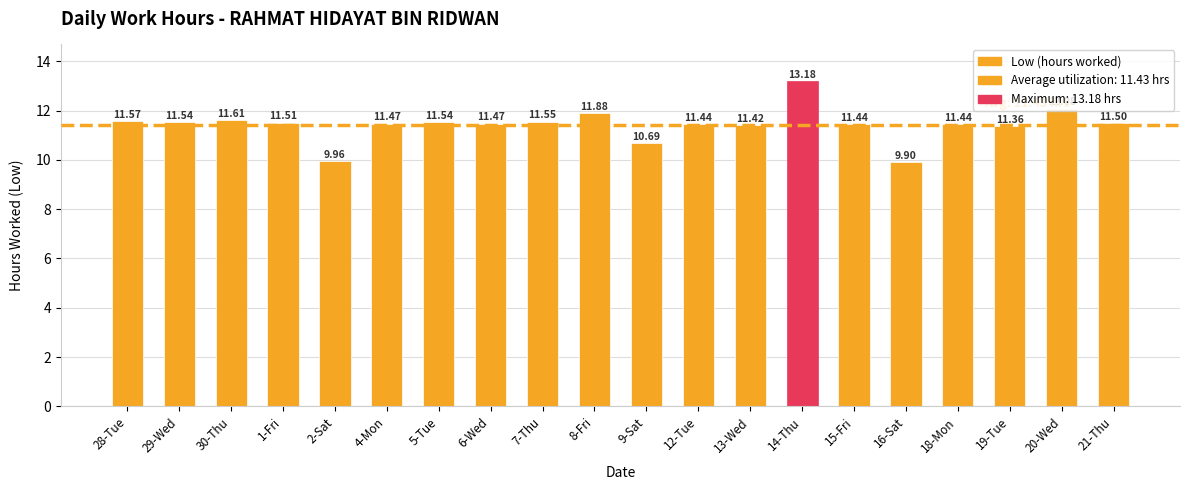

What is the smallest value displayed?

9.9